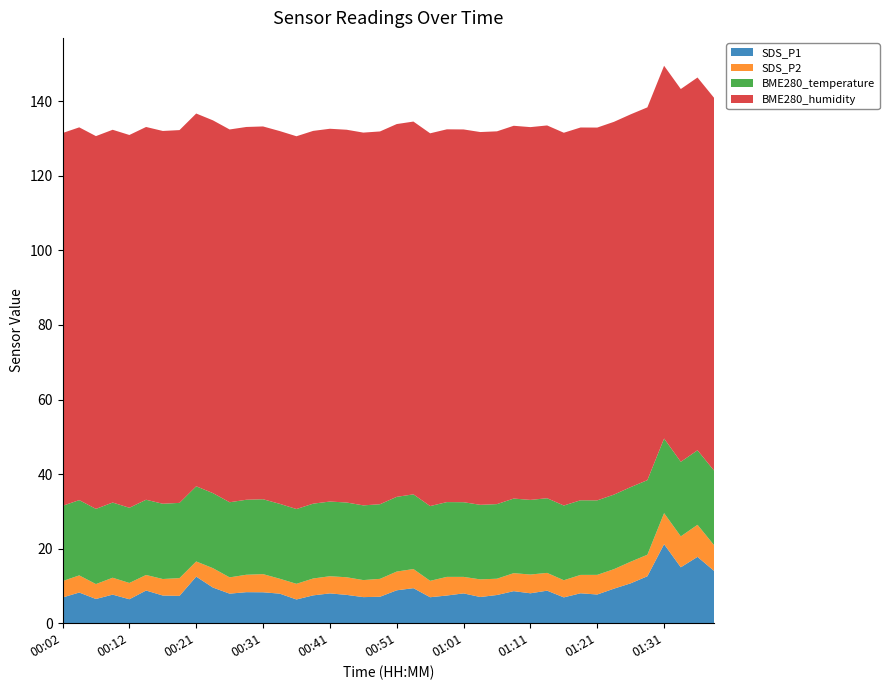

Reading left to right, list all the values displayed in this chart.

SDS_P1: 00:02=6.9	00:04=8.2	00:07=6.5	00:09=7.7	00:12=6.4	00:14=8.8	00:16=7.4	00:19=7.3	00:21=12.5	00:24=9.6	00:26=7.9	00:29=8.3	00:31=8.3	00:34=7.9	00:36=6.4	00:39=7.5	00:41=8.0	00:43=7.6	00:46=7.0	00:48=7.1	00:51=8.8	00:53=9.4	00:56=7.0	00:58=7.4	01:01=8.0	01:03=7.0	01:06=7.6	01:08=8.6	01:11=8.0	01:13=8.7	01:16=6.9	01:18=8.0	01:21=7.7	01:23=9.3	01:26=10.7	01:28=12.6	01:31=21.2	01:33=15.0	01:36=17.8	01:38=14.0
SDS_P2: 00:02=4.4	00:04=4.6	00:07=4.0	00:09=4.5	00:12=4.4	00:14=4.2	00:16=4.4	00:19=4.8	00:21=4.1	00:24=5.2	00:26=4.4	00:29=4.7	00:31=4.9	00:34=4.0	00:36=4.2	00:39=4.5	00:41=4.6	00:43=4.7	00:46=4.6	00:48=4.8	00:51=5.0	00:53=5.1	00:56=4.4	00:58=5.0	01:01=4.4	01:03=4.7	01:06=4.4	01:08=4.8	01:11=5.0	01:13=4.8	01:16=4.6	01:18=4.9	01:21=5.3	01:23=5.2	01:26=5.8	01:28=5.8	01:31=8.3	01:33=8.3	01:36=8.6	01:38=6.9
BME280_temperature: 00:02=20.2	00:04=20.2	00:07=20.2	00:09=20.2	00:12=20.2	00:14=20.2	00:16=20.2	00:19=20.2	00:21=20.2	00:24=20.1	00:26=20.1	00:29=20.1	00:31=20.1	00:34=20.1	00:36=20.1	00:39=20.1	00:41=20.0	00:43=20.1	00:46=20.0	00:48=20.0	00:51=20.0	00:53=20.0	00:56=20.1	00:58=20.1	01:01=20.0	01:03=20.0	01:06=20.0	01:08=20.0	01:11=20.0	01:13=20.0	01:16=20.0	01:18=20.0	01:21=20.0	01:23=20.0	01:26=20.0	01:28=20.0	01:31=20.0	01:33=20.0	01:36=20.0	01:38=20.0
BME280_humidity: 00:02=100.0	00:04=100.0	00:07=100.0	00:09=100.0	00:12=100.0	00:14=100.0	00:16=100.0	00:19=100.0	00:21=100.0	00:24=100.0	00:26=100.0	00:29=100.0	00:31=100.0	00:34=100.0	00:36=100.0	00:39=100.0	00:41=100.0	00:43=100.0	00:46=100.0	00:48=100.0	00:51=100.0	00:53=100.0	00:56=100.0	00:58=100.0	01:01=100.0	01:03=100.0	01:06=100.0	01:08=100.0	01:11=100.0	01:13=100.0	01:16=100.0	01:18=100.0	01:21=100.0	01:23=100.0	01:26=100.0	01:28=100.0	01:31=100.0	01:33=100.0	01:36=100.0	01:38=100.0